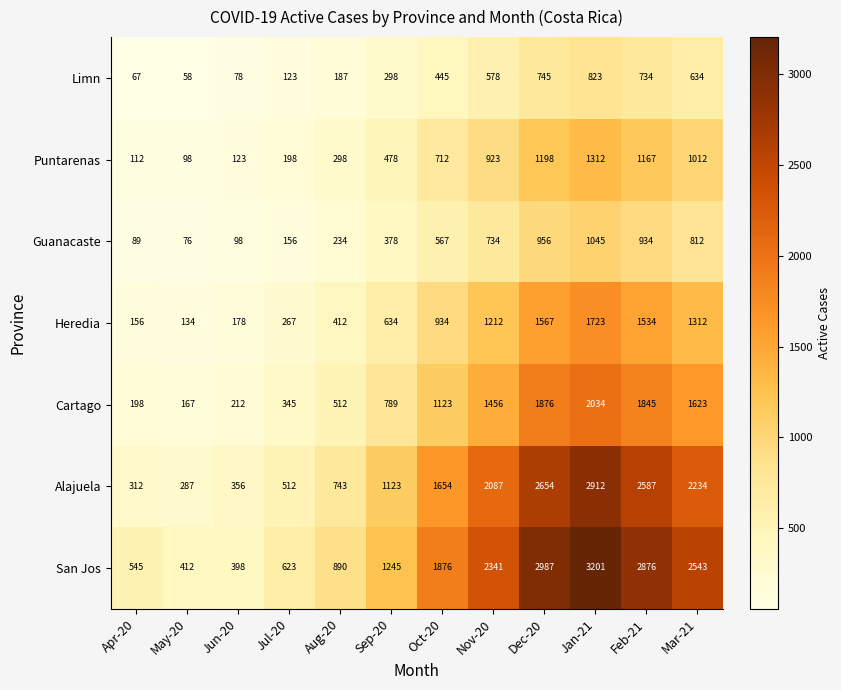

Which category has the lowest value across all series?

May-20